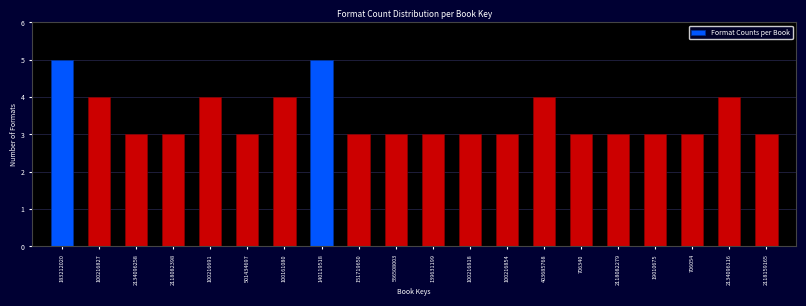

Reading right to left, extract all data points from this chart.

3	4	3	3	3	3	4	3	3	3	3	3	5	4	3	4	3	3	4	5